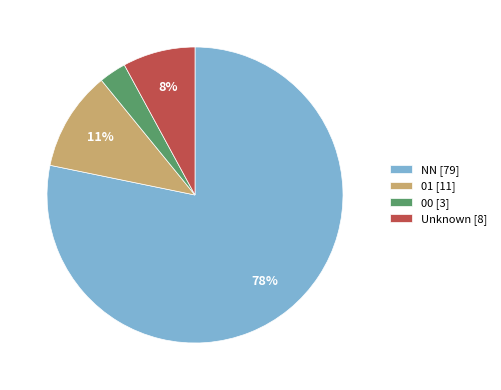

Is it true that 00 [3] is 3% of the pie?

True